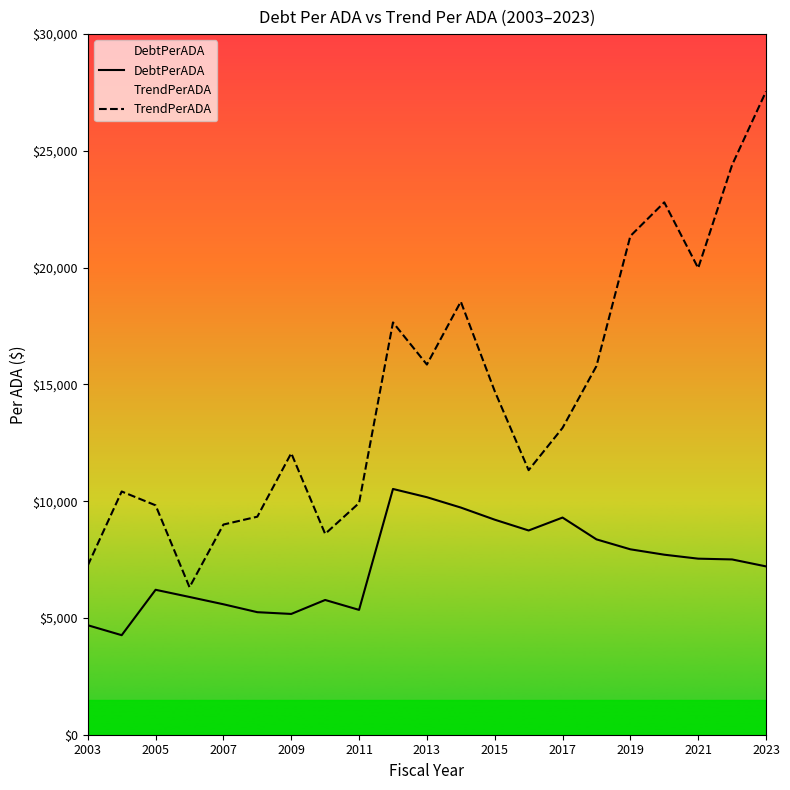

At which category does DebtPerADA reach its first local peak?

2005